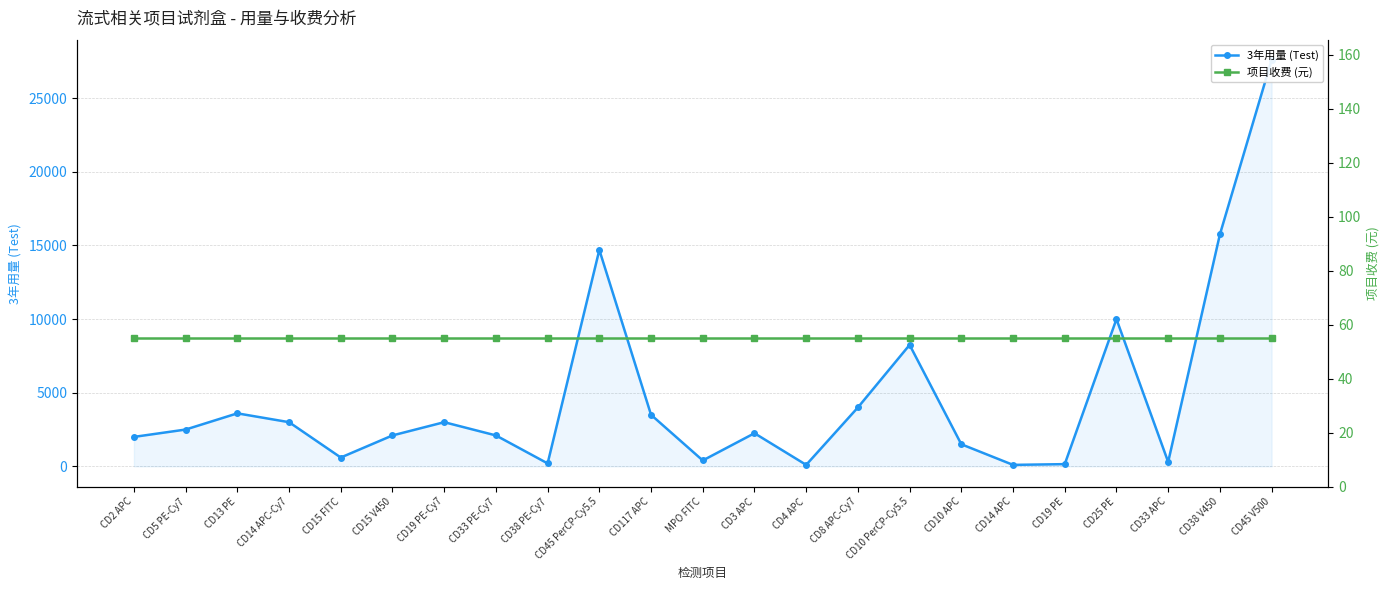

At which category does the chart reach its minimum across all series?

CD2 APC